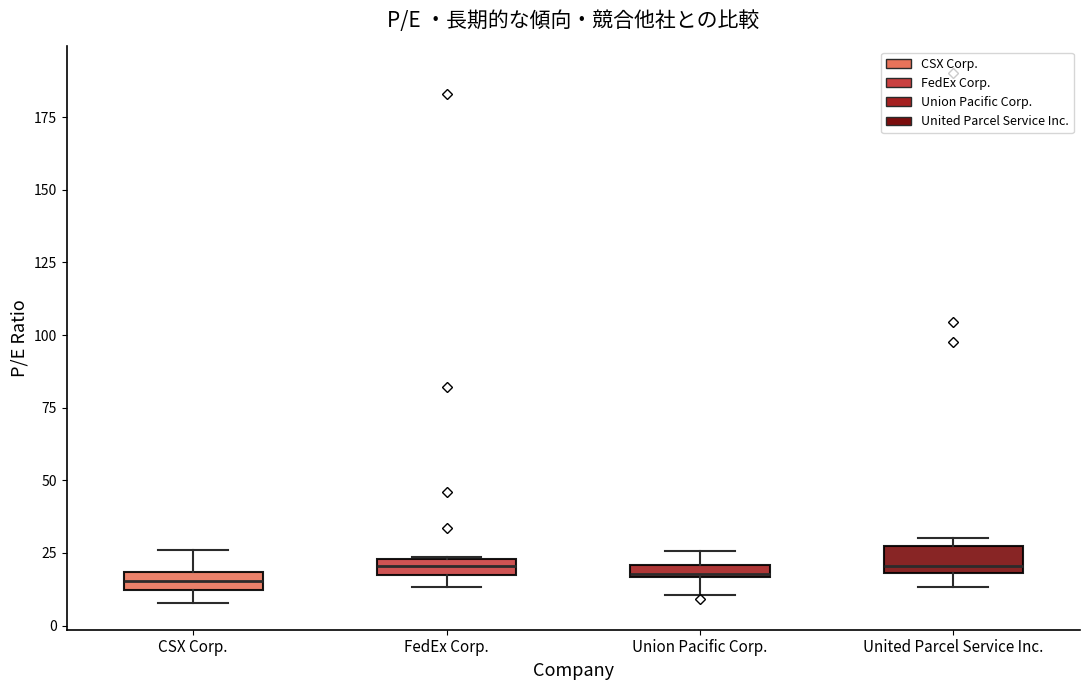

Where is the lower edge of the box for United Parcel Service Inc. on the y-axis? The values are not printed on the chart, so give them approximately, as read against the axis.

20